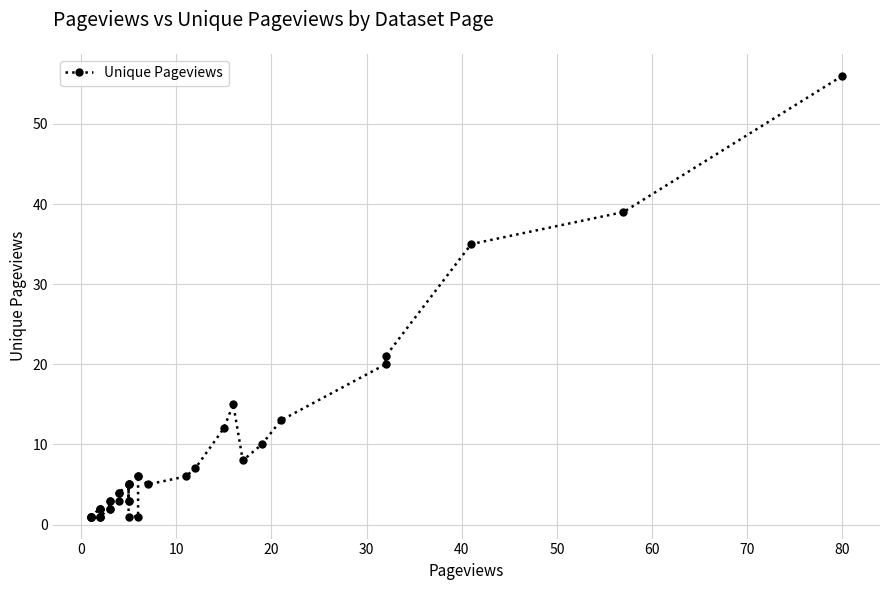

Reading right to left, extract all data points from this chart.

56	39	35	21	20	13	10	8	15	12	7	6	5	6	6	1	1	3	5	3	5	5	4	4	3	3	2	3	2	1	2	1	1	2	2	1	1	1	1	1